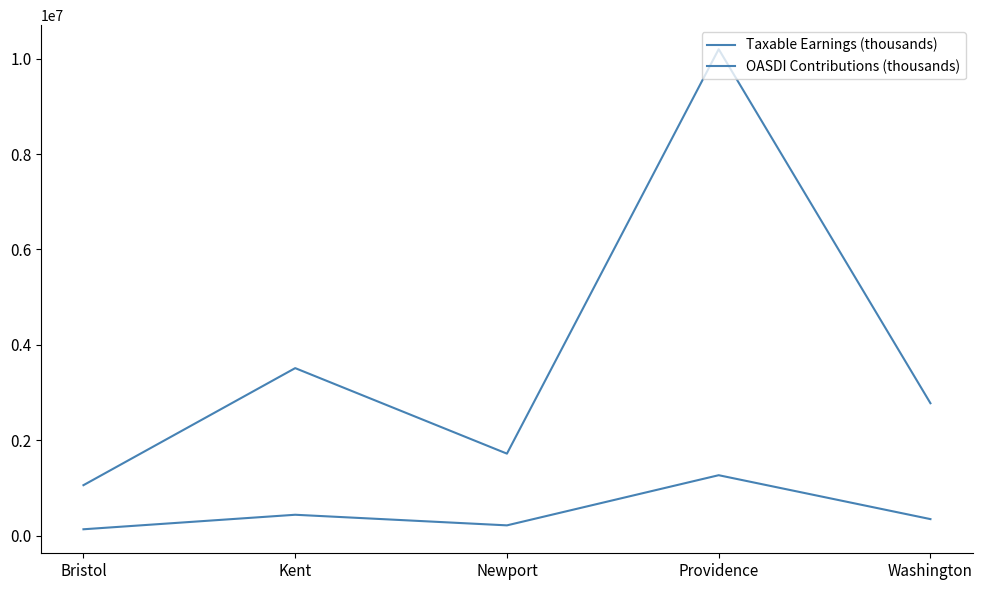

Is this an area chart (filled region under the line)?

No